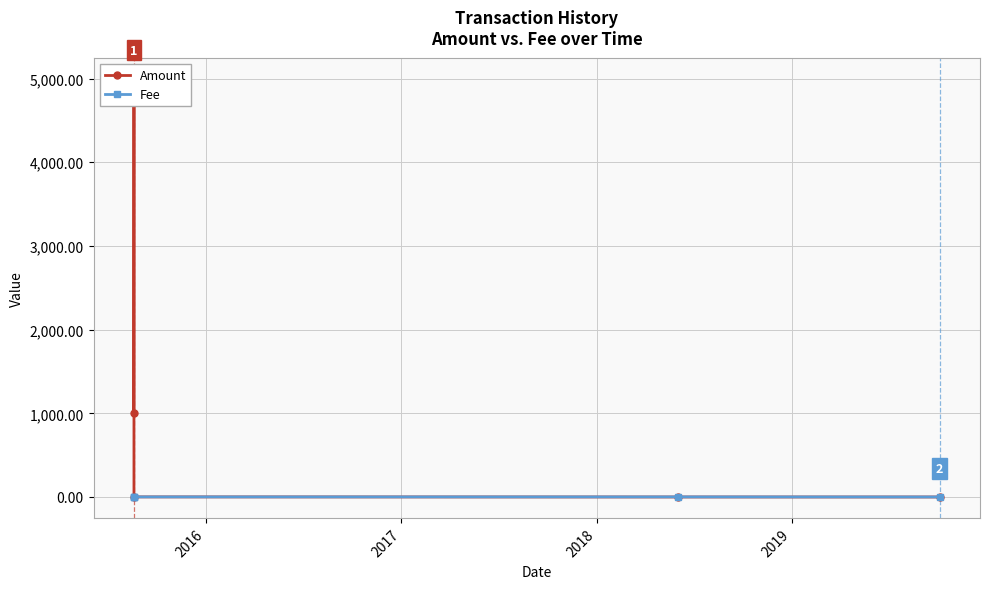

How many categories are shown in the chart?

5